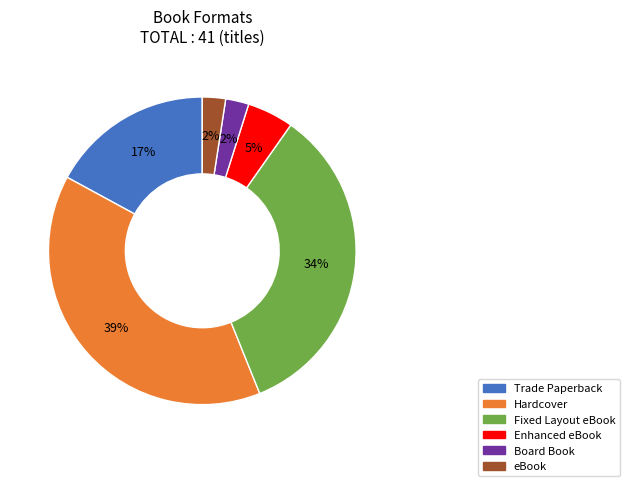

To the nearest percent, what is the average slice percentage?

17%